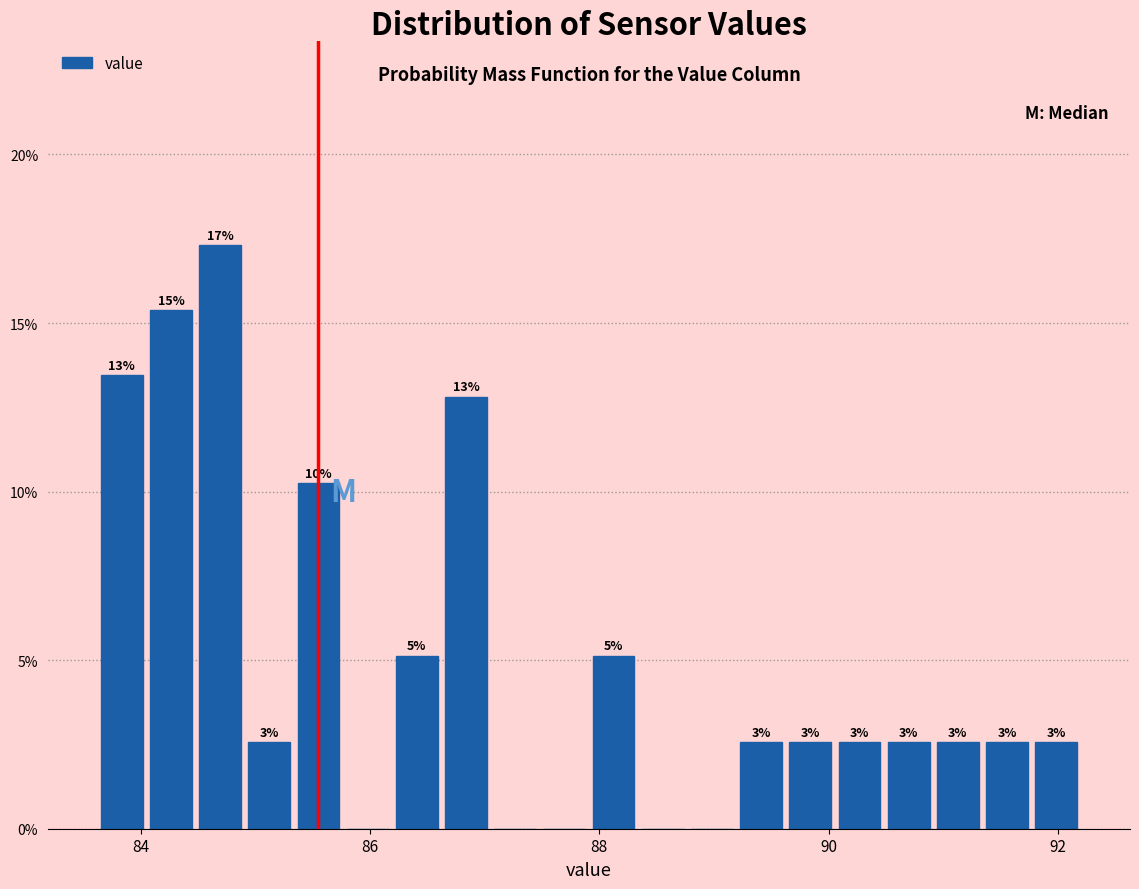

Around what value on the x-axis is the tallest bar? Give the approximate position of its centre, as read against the axis.

84.6